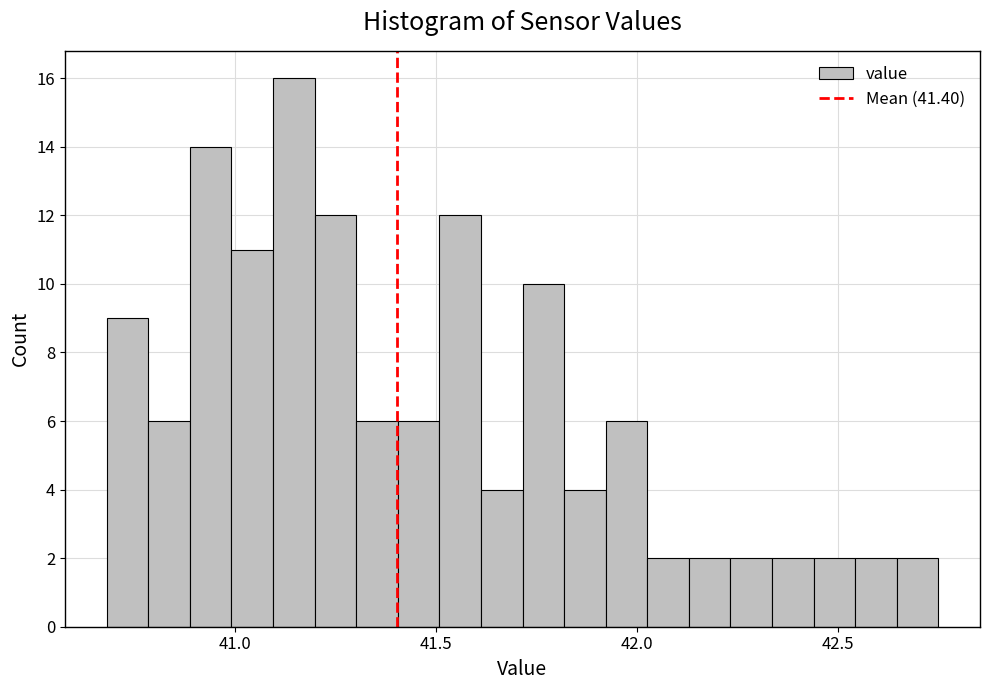

Read against the x-axis, roughly where is the centre of the tallest bar?

41.15